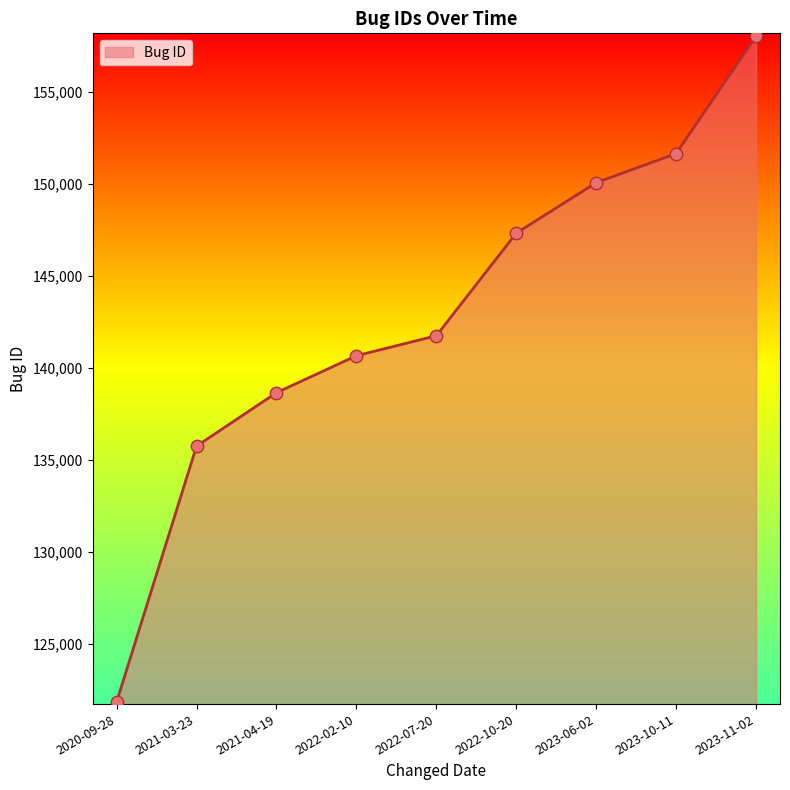

Approximately how many times larger is the value at 2021-04-19 compared to 2023-06-02?

0.9